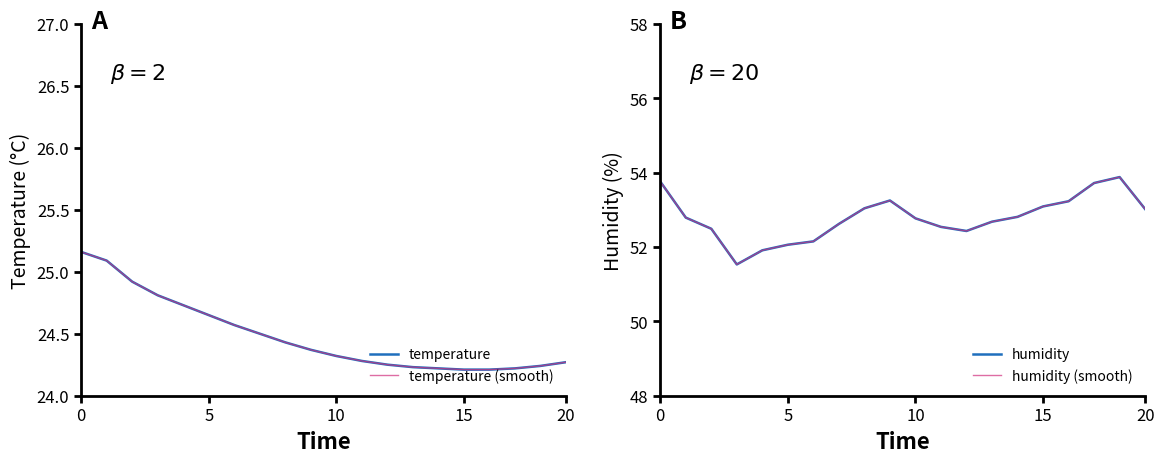

Which series has the largest range (max minus min)?

humidity